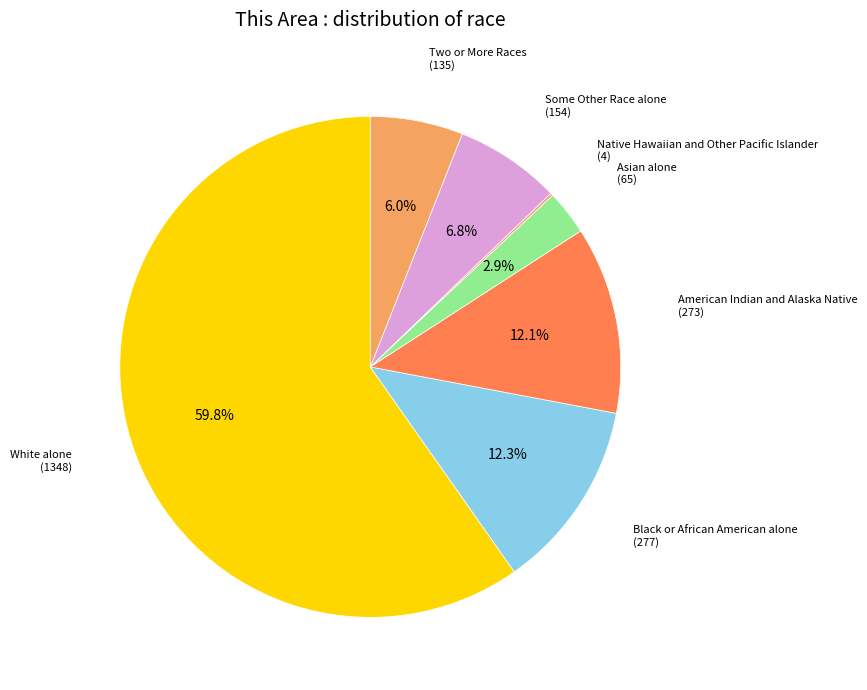

To the nearest percent, what is the difference between the Black or African American alone and Two or More Races slice percentages?

6%